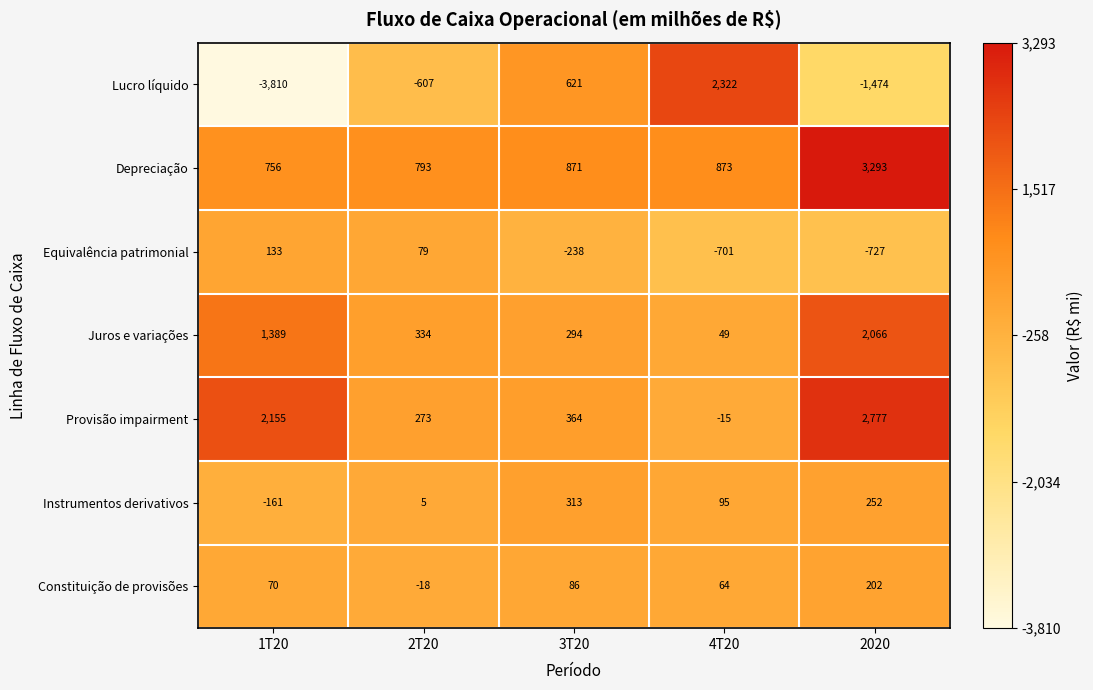

What is the spread (max minus min) of values at 3T20?

1109